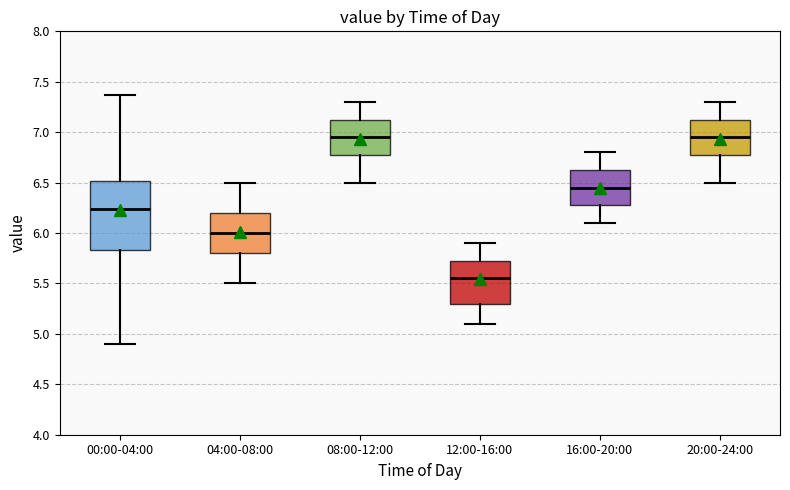

Where is the upper edge of the box for 08:00-12:00 on the y-axis? The values are not printed on the chart, so give them approximately, as read against the axis.

7.15